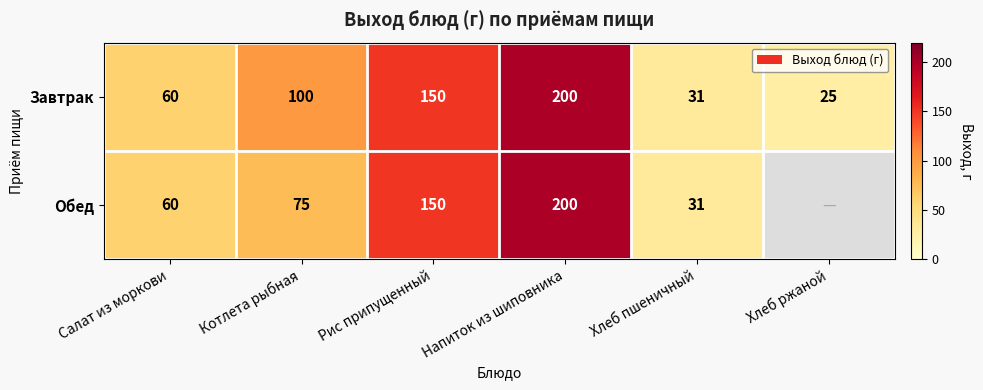

What is the sum of the Завтрак values at Напиток из шиповника and Салат из моркови?

260